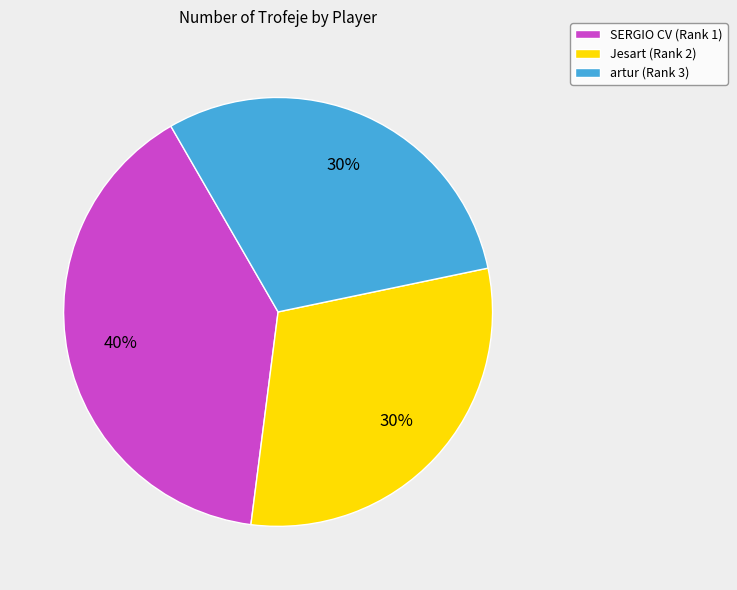

To the nearest percent, what percentage of the pie is SERGIO CV (Rank 1)?

40%